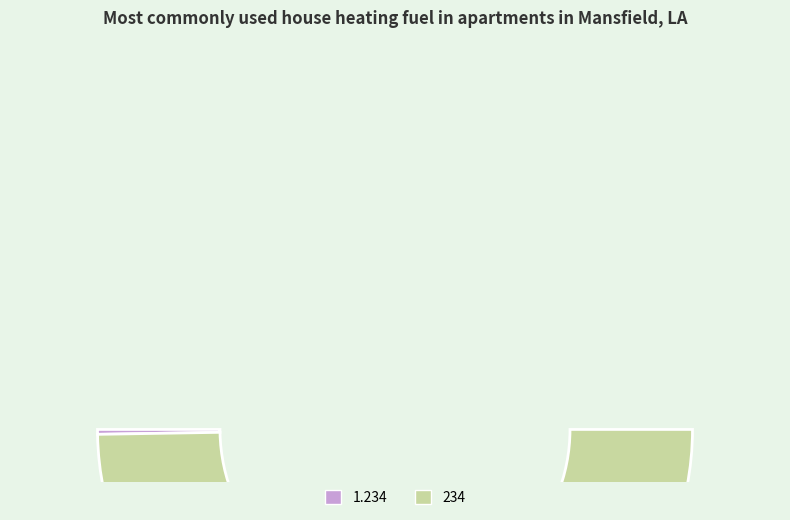

Which slice is the largest?

234